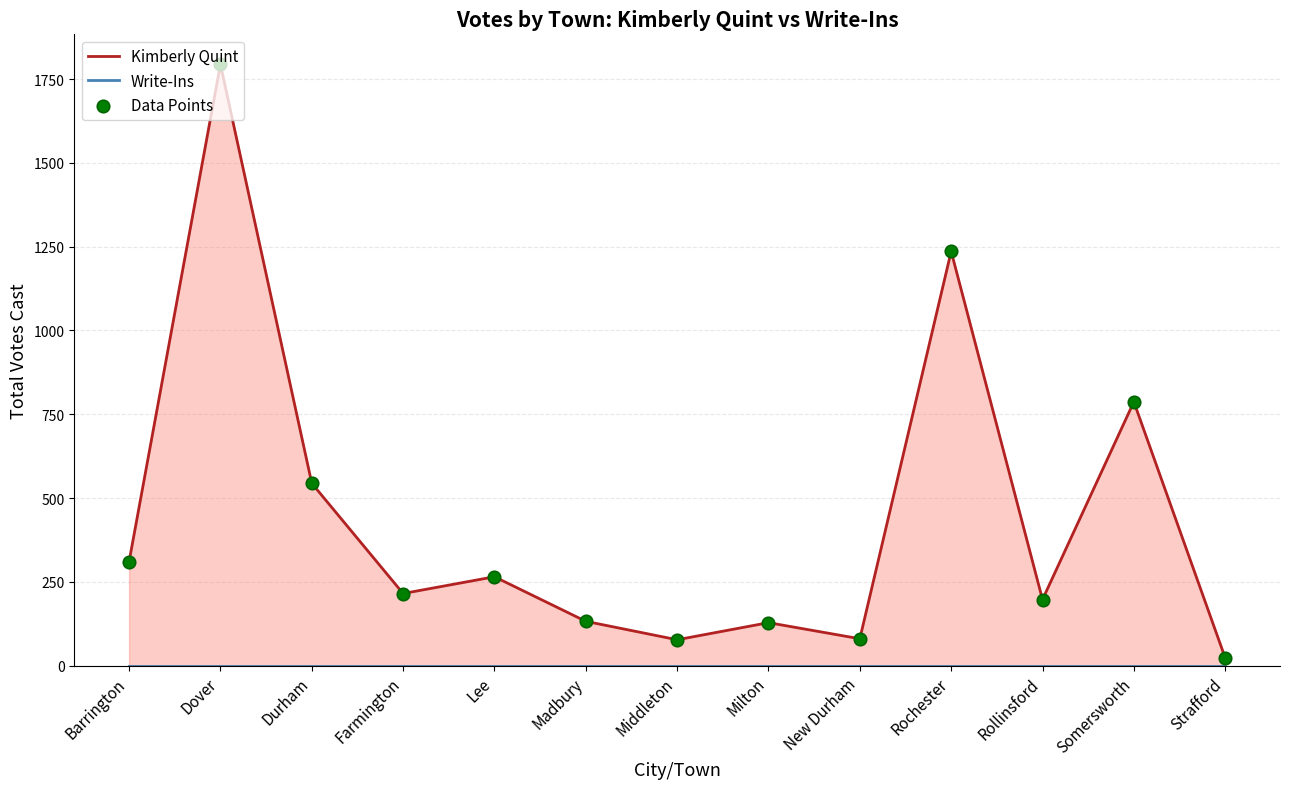

Which series has the largest Y range (max minus min)?

Kimberly Quint